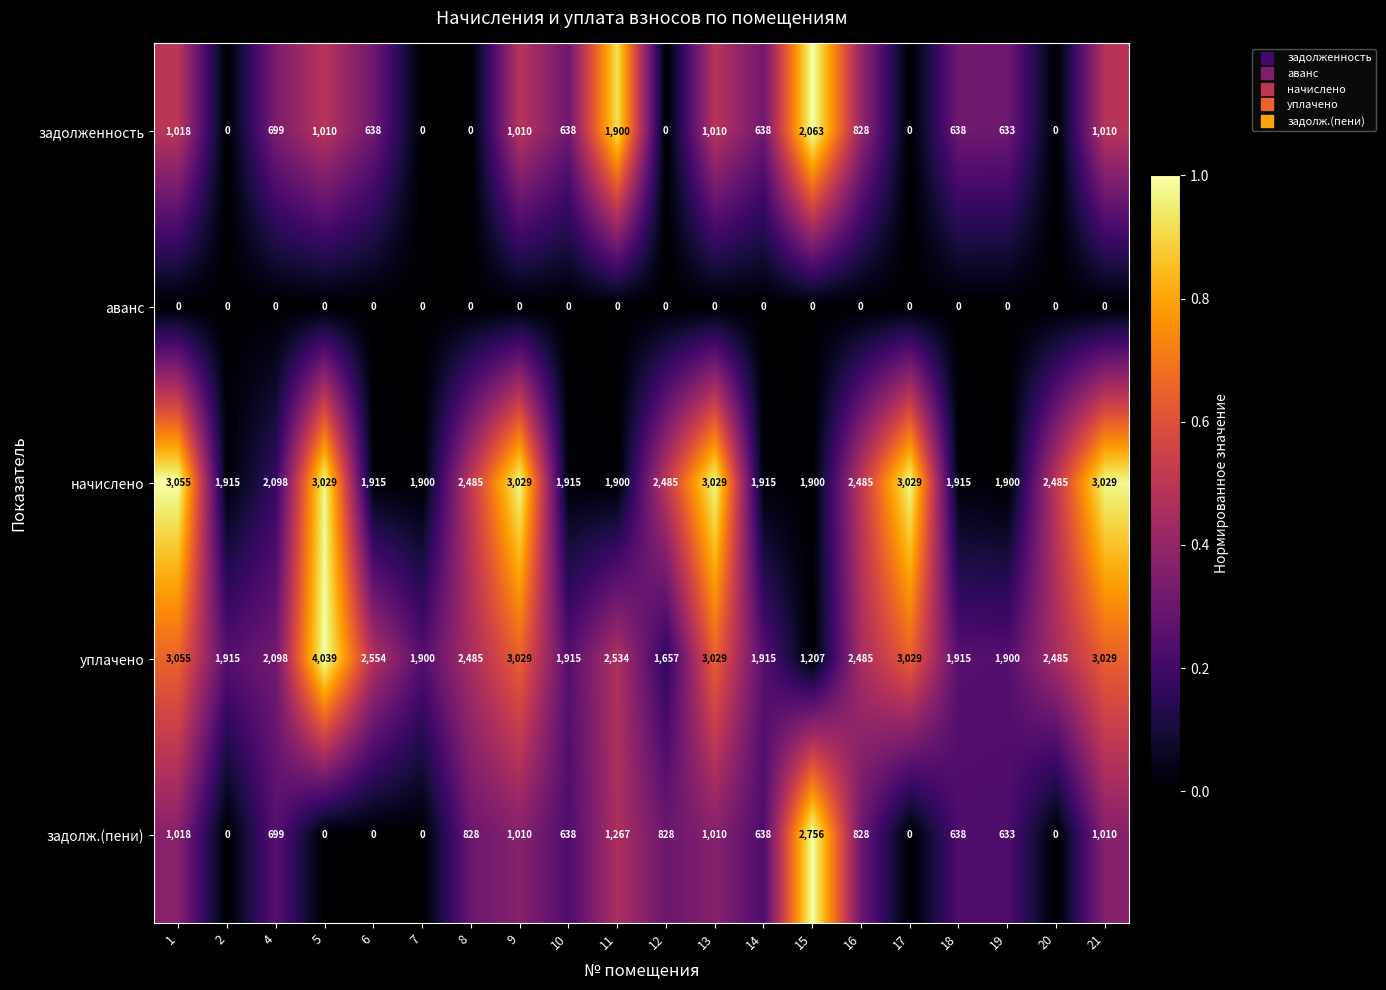

At how many categories does at least one series exceed 0?

20